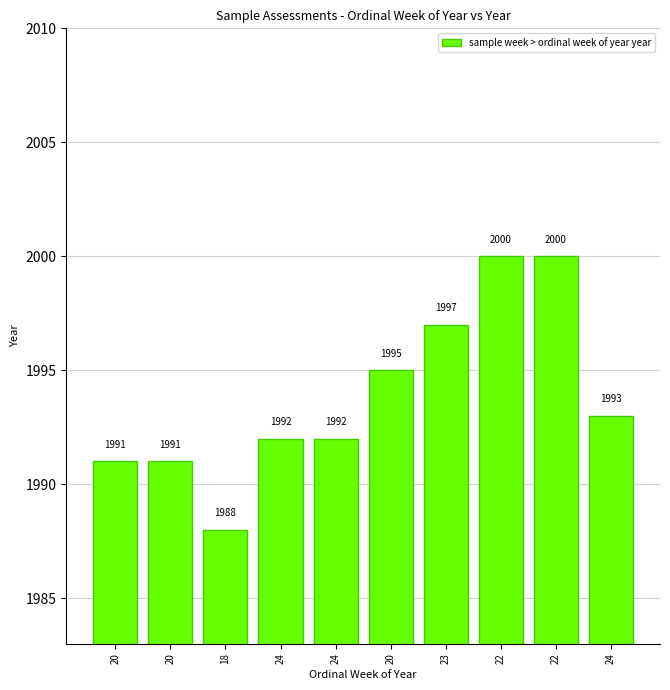

Are the bars grouped side by side (vs. stacked)?

No